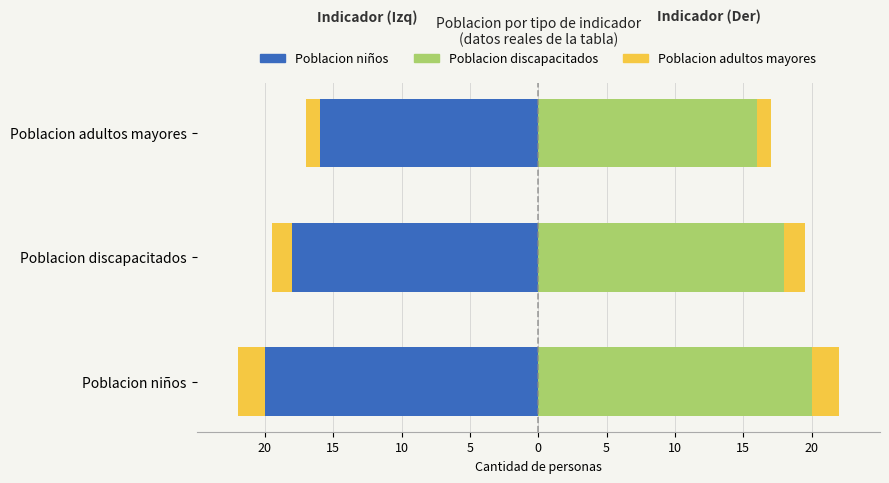

How many series are shown in this chart?

3